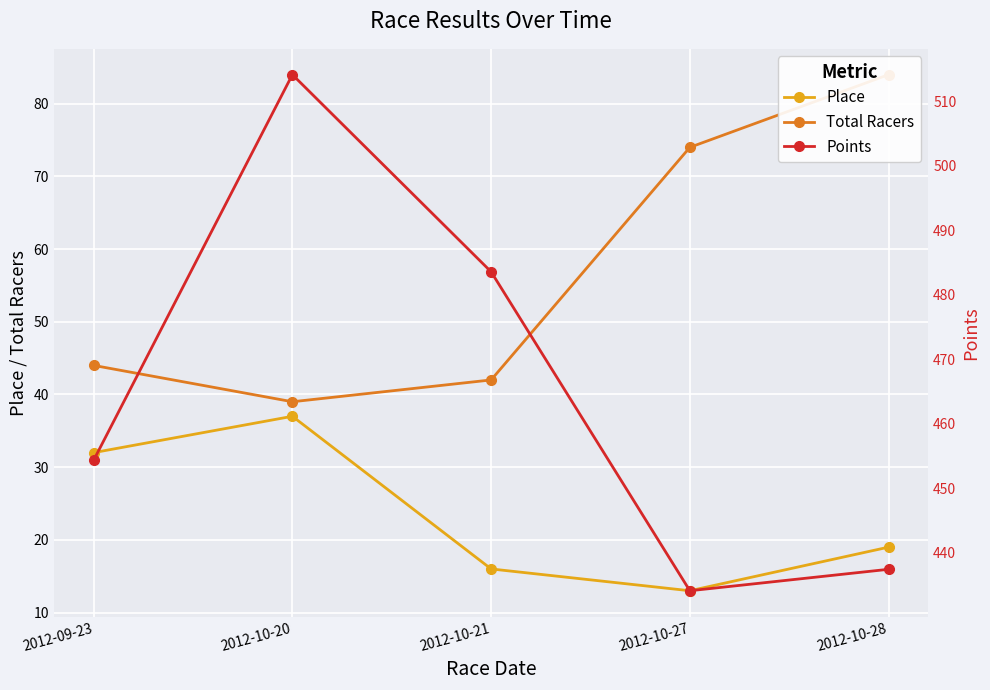

Is the value of Place at 2012-10-21 greater than the value of Points at 2012-10-20?

No